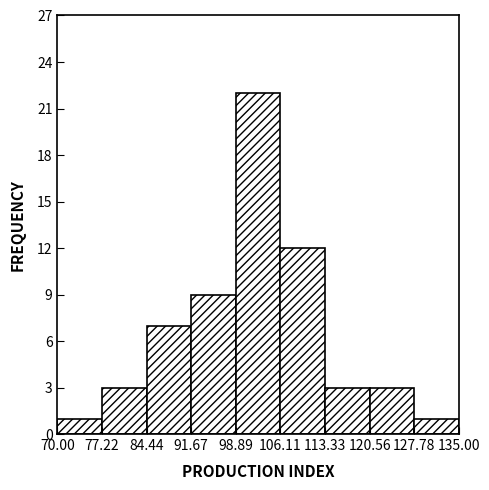

Reading left to right, transcribe this chart: for each bar, give the range it covers on the x-axis and its height. The values are not printed on the chart, so give them approximately, as read against the axis.

70.00 to 77.22: 1
77.22 to 84.44: 3
84.44 to 91.67: 7
91.67 to 98.89: 9
98.89 to 106.11: 22
106.11 to 113.33: 12
113.33 to 120.56: 3
120.56 to 127.78: 3
127.78 to 135.00: 1